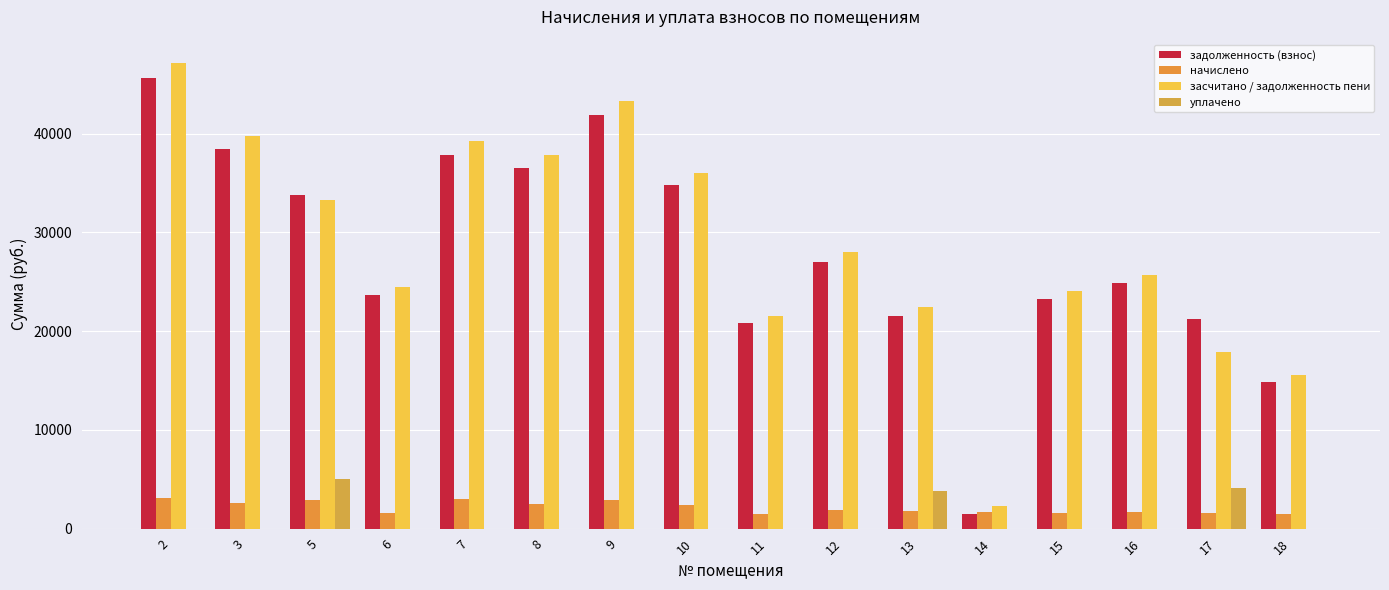

How many data points in уплачено are above 0?

3